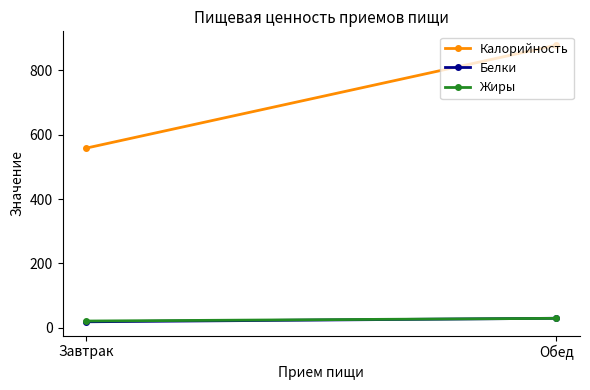

What is the difference between the Жиры values at Обед and Завтрак?

8.4